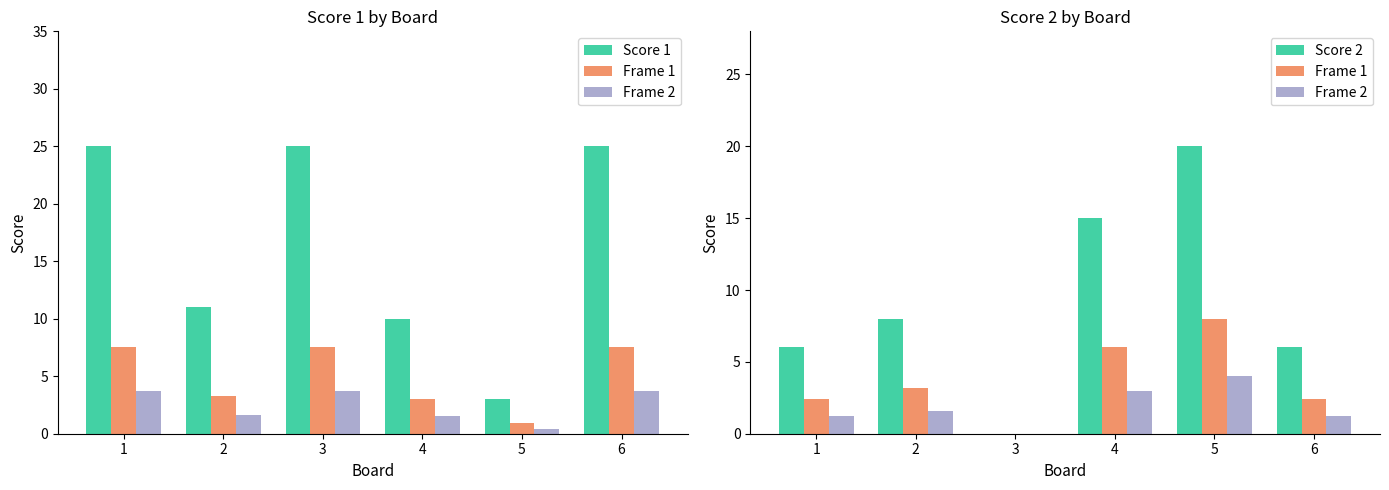

Rank the series by their maximum value, from highest to lowest.

Score 1, Score 2, Frame 1, Frame 2